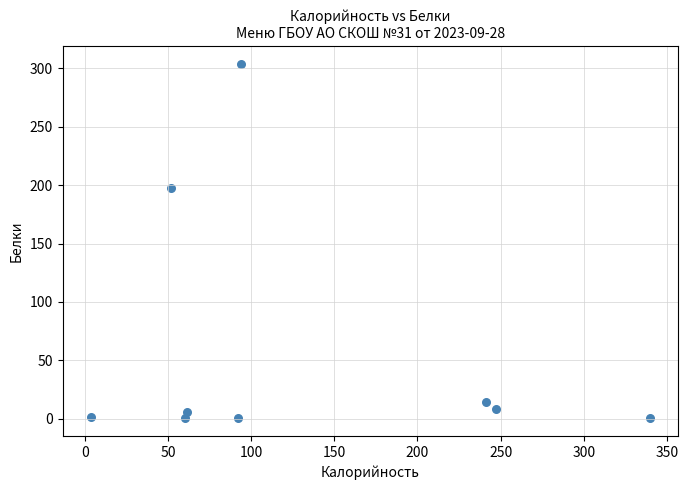

What Y value in the scatter plot is closest to 152?

198.0